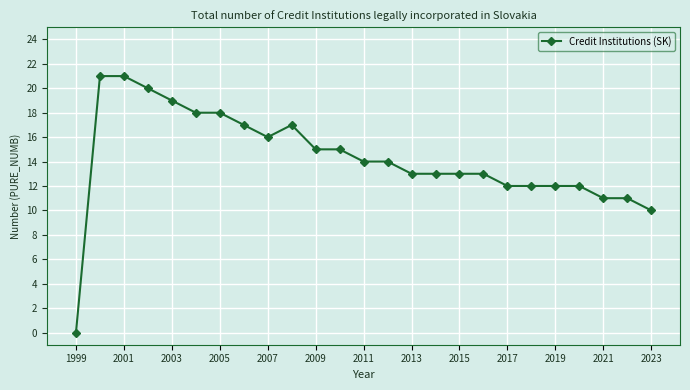

What is the difference between the maximum and second lowest values?

11